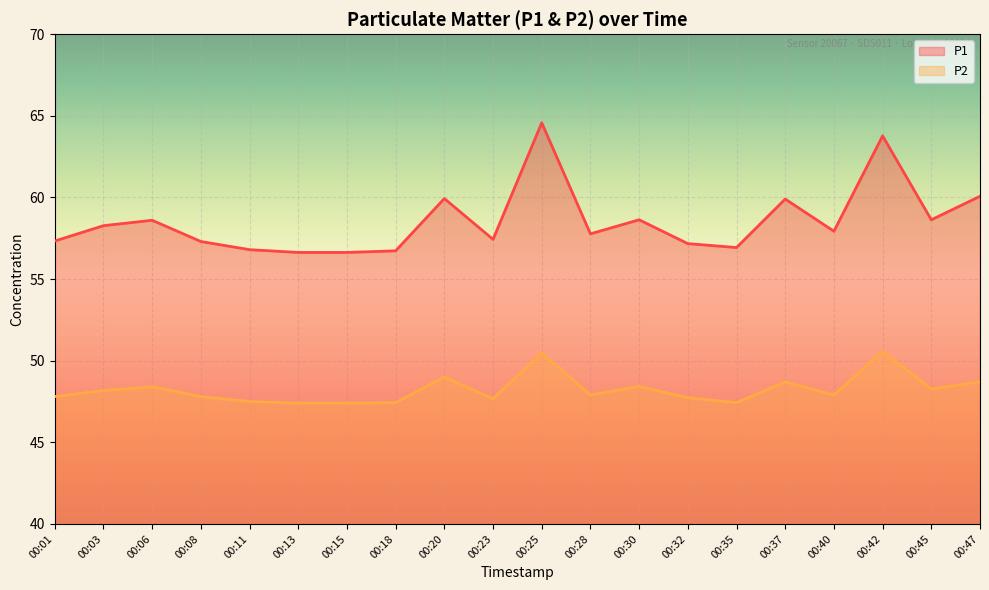

At which category is the sum across all series the highest?

00:25